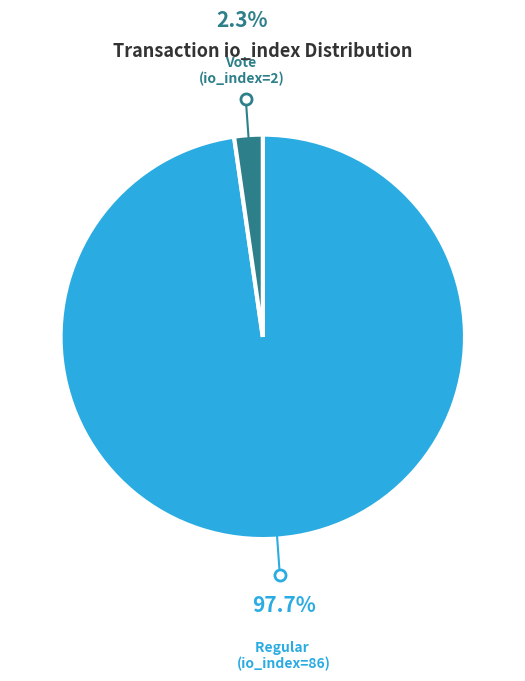

What is the smallest slice in the pie chart?

Vote (io_index=2)